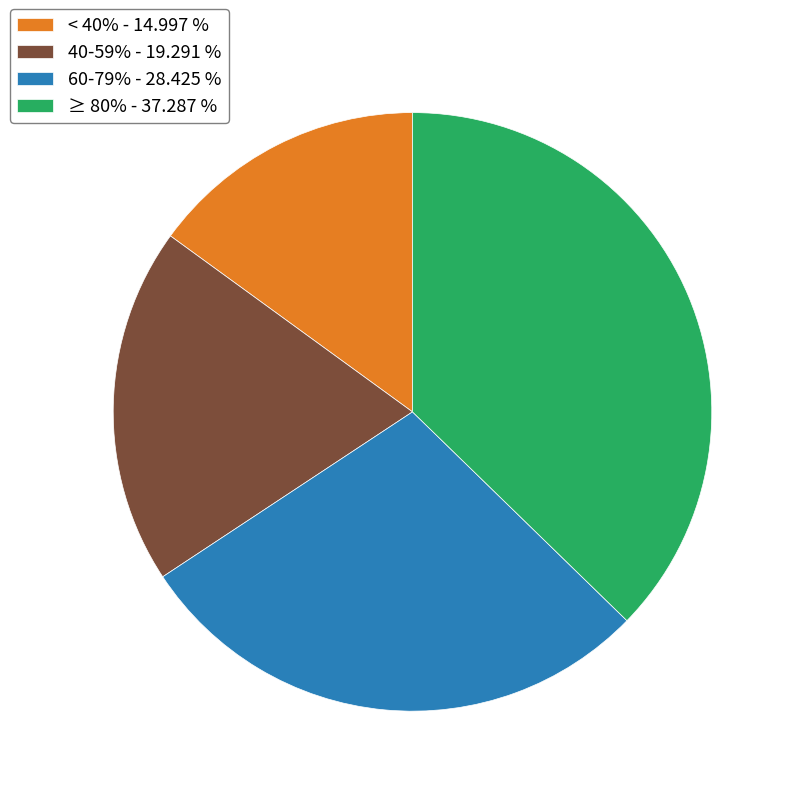

How many slices are in this pie chart?

4